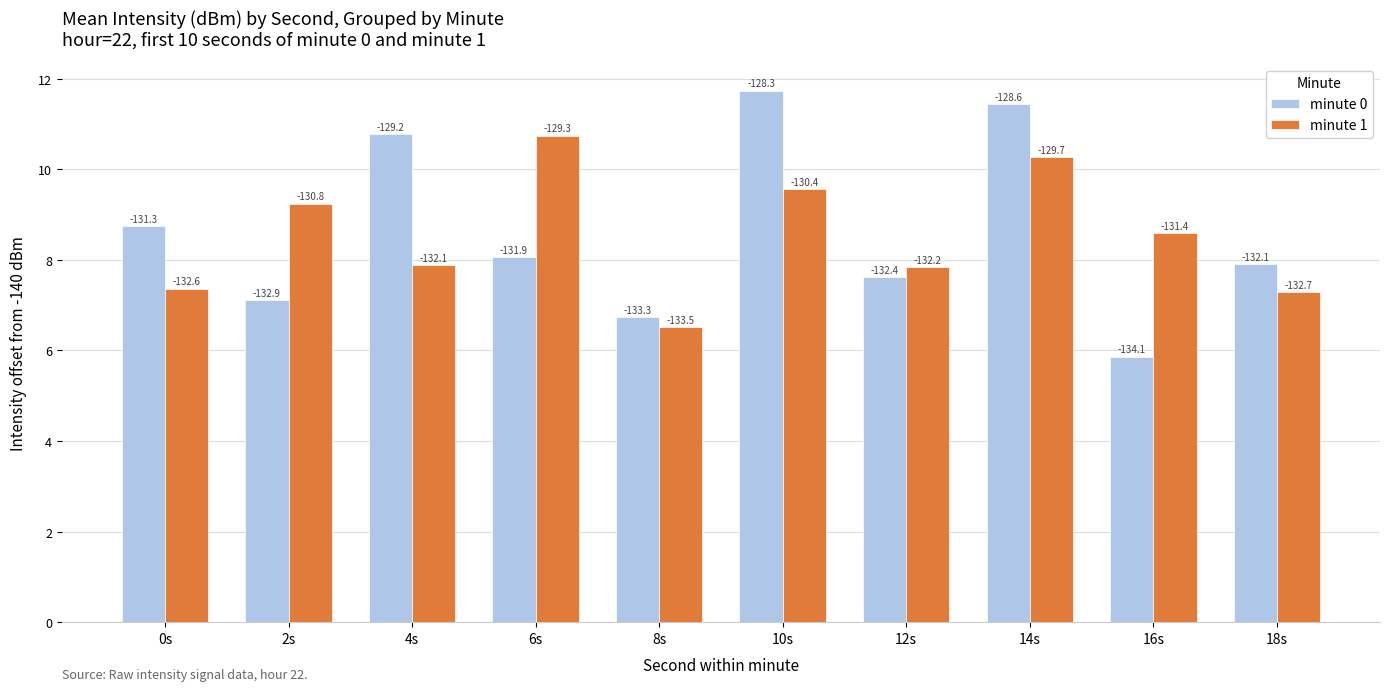

How many groups of bars are there?

10